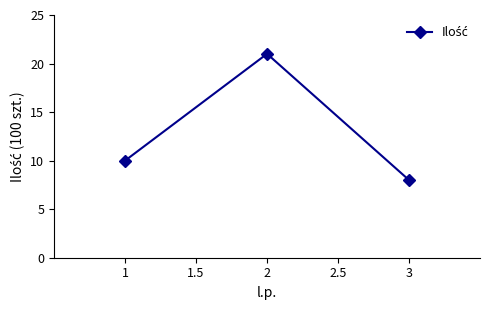

The value at 2 is 12. True or false?

False